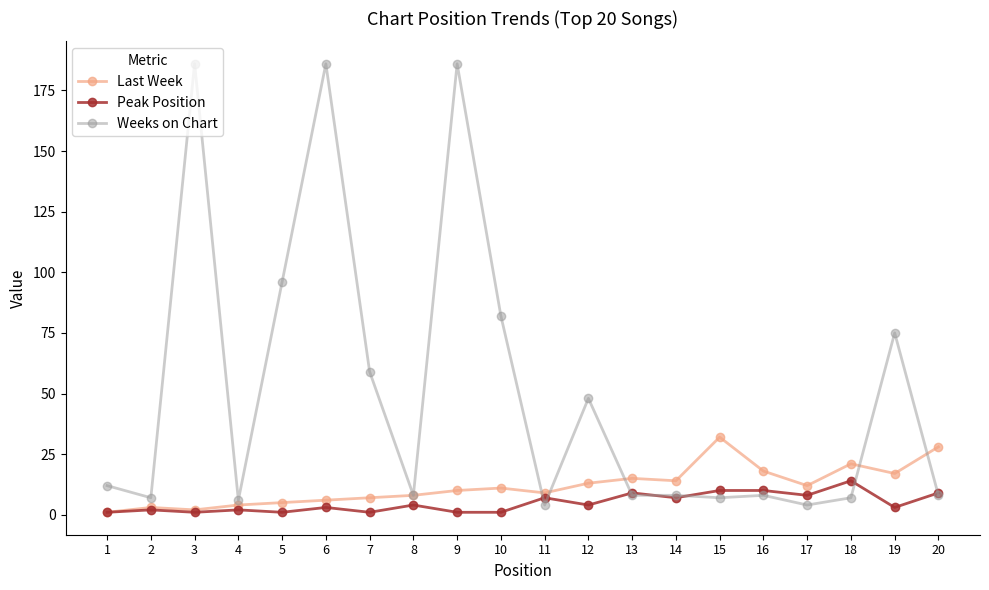

Where does the Weeks on Chart series first go above 8?

1